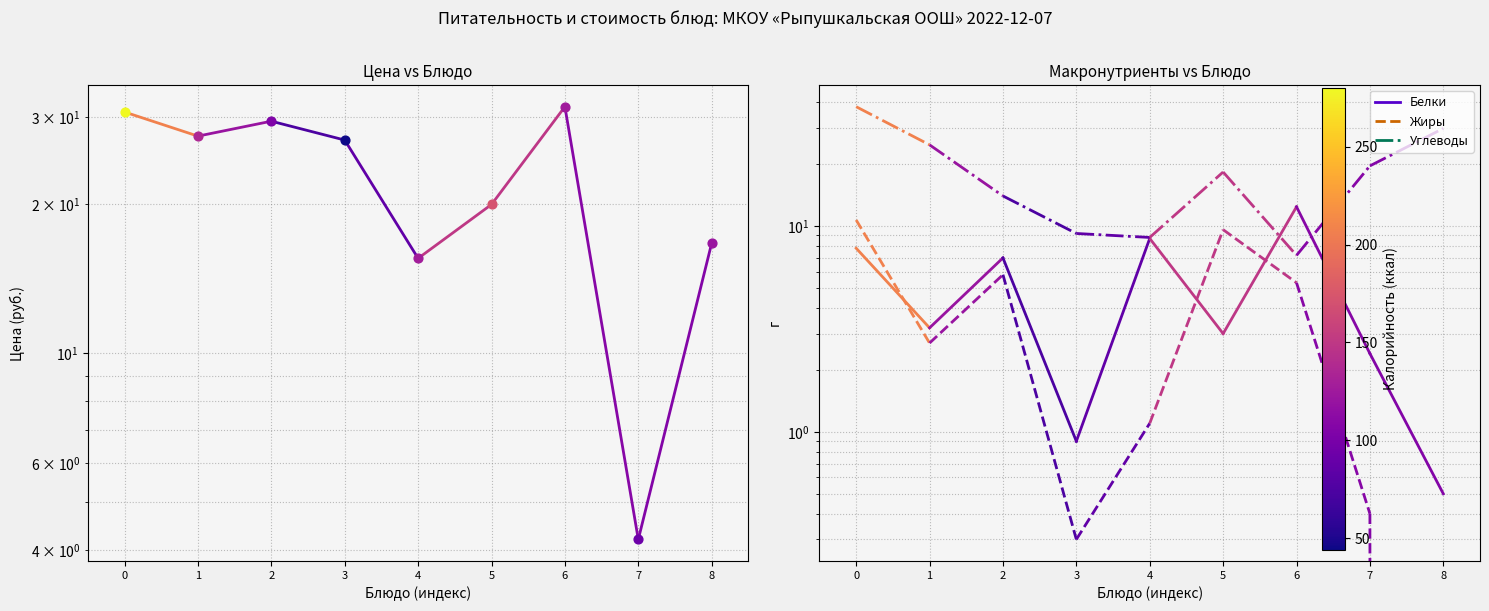

Between 1 and 7, which is larger?

1